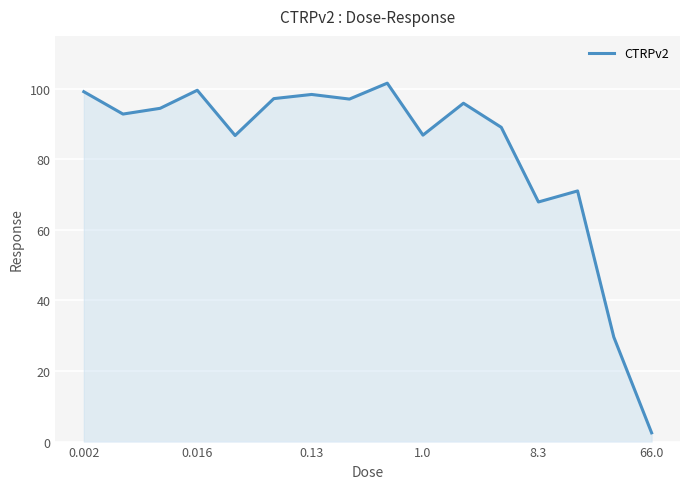

What is the maximum value shown in the chart?

101.6